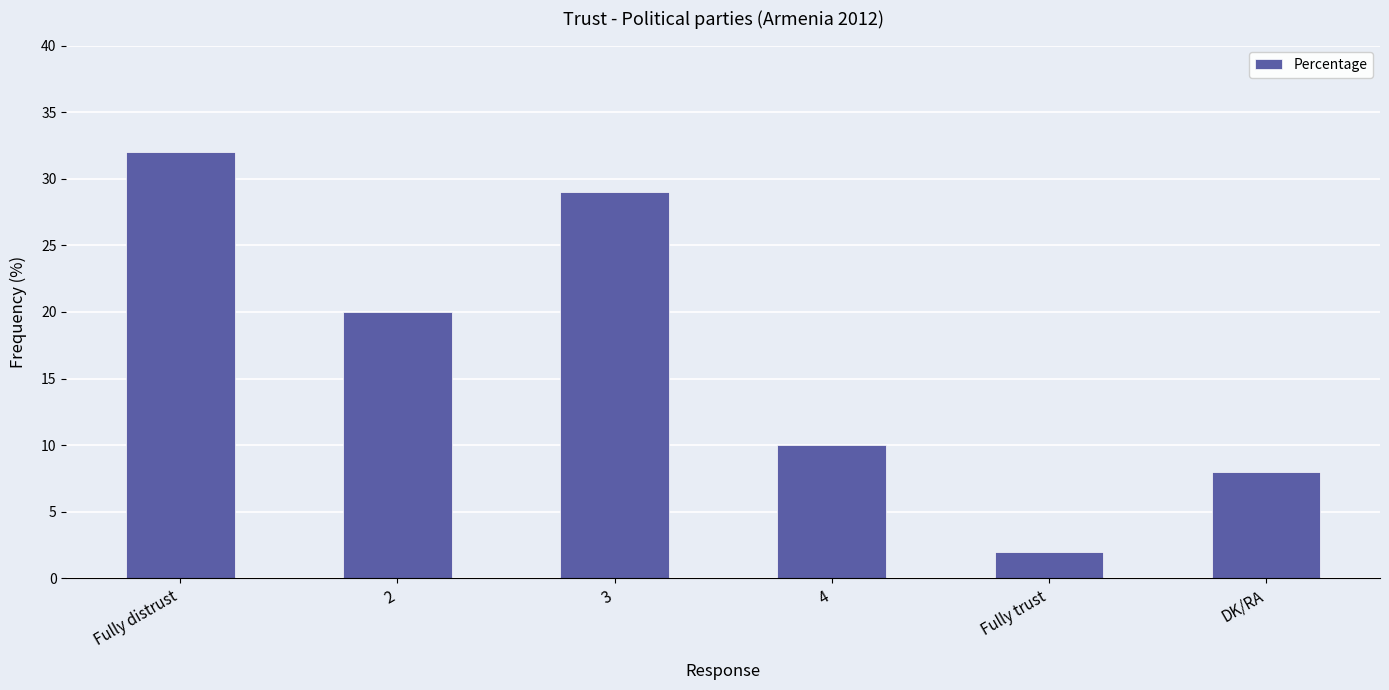

True or false: the data shows 10 at 4.

True